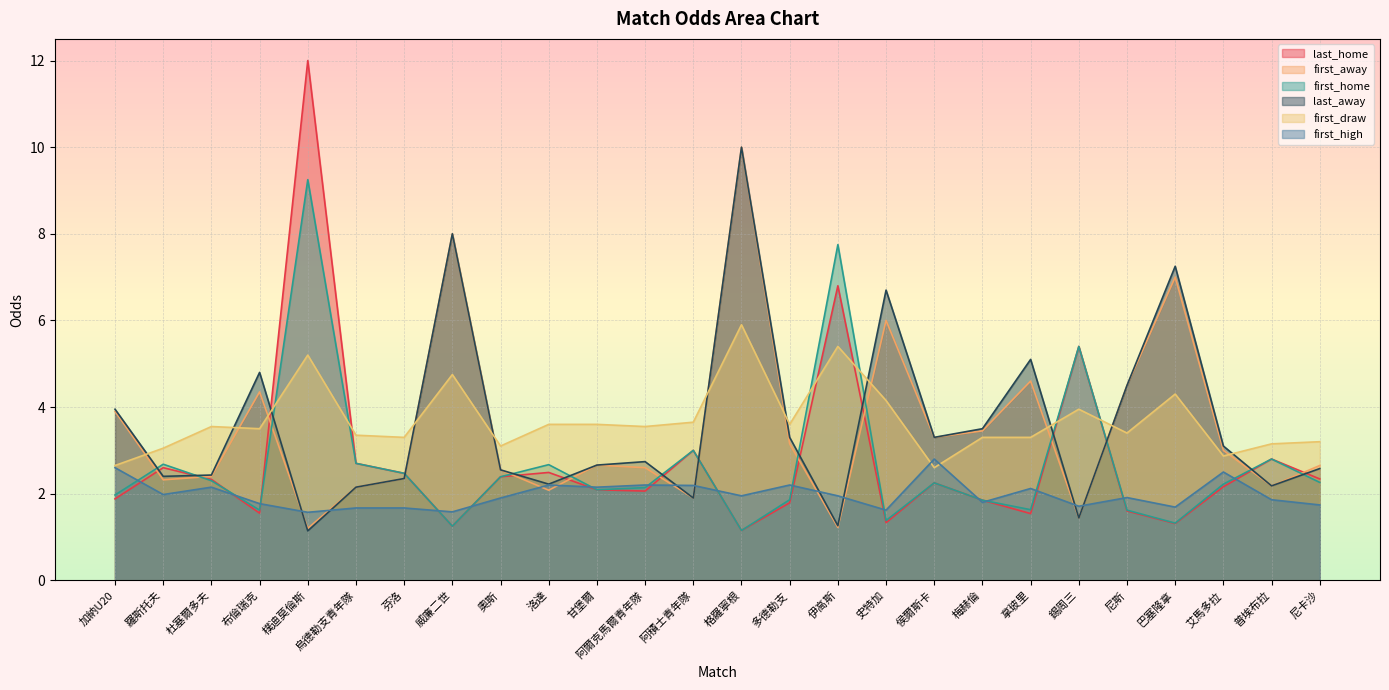

What is the total value across all series at 尼斯?

17.5